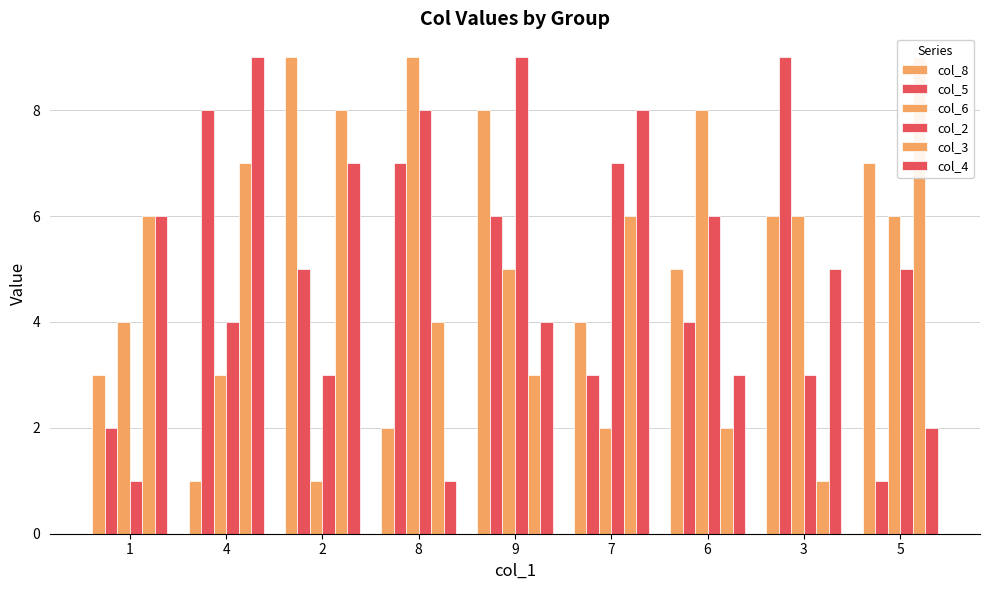

Reading right to left, what are all the values shown in this chart?

col_8: 7	6	5	4	8	2	9	1	3
col_5: 1	9	4	3	6	7	5	8	2
col_6: 6	6	8	2	5	9	1	3	4
col_2: 5	3	6	7	9	8	3	4	1
col_3: 9	1	2	6	3	4	8	7	6
col_4: 2	5	3	8	4	1	7	9	6